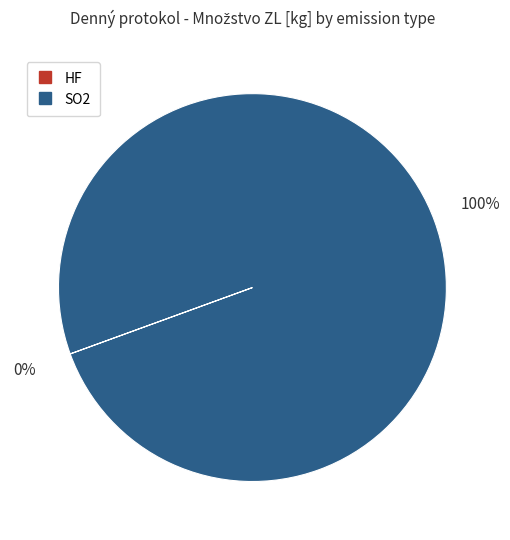

Is there a majority slice in this chart?

Yes